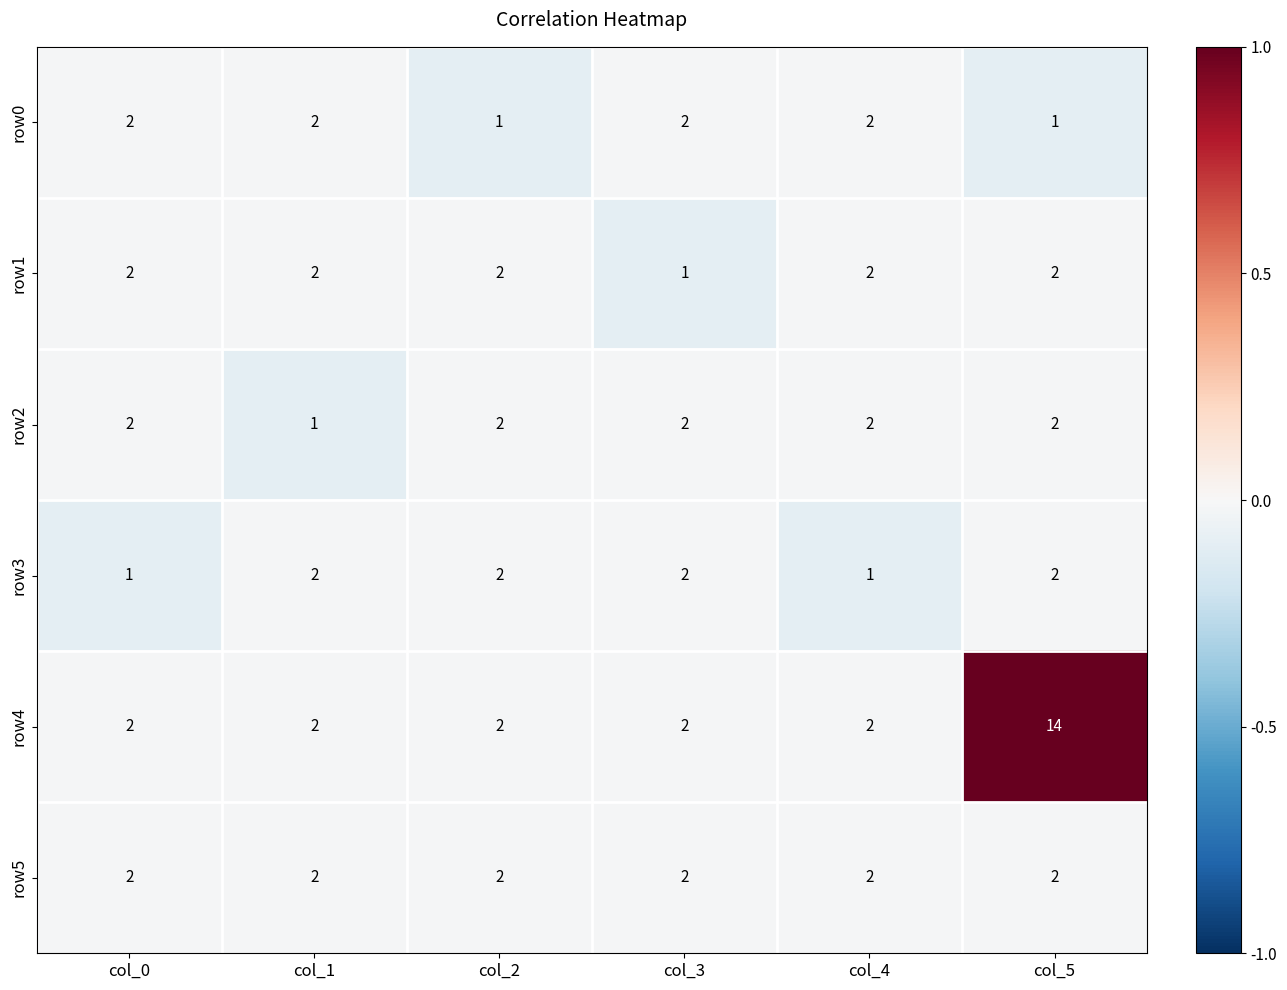

True or false: row3 has a value of 2 at col_2.

True